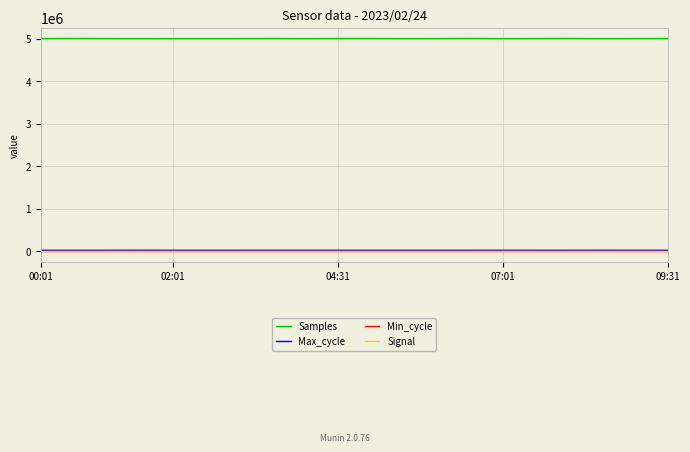

True or false: Signal and Samples cross at least once.

False